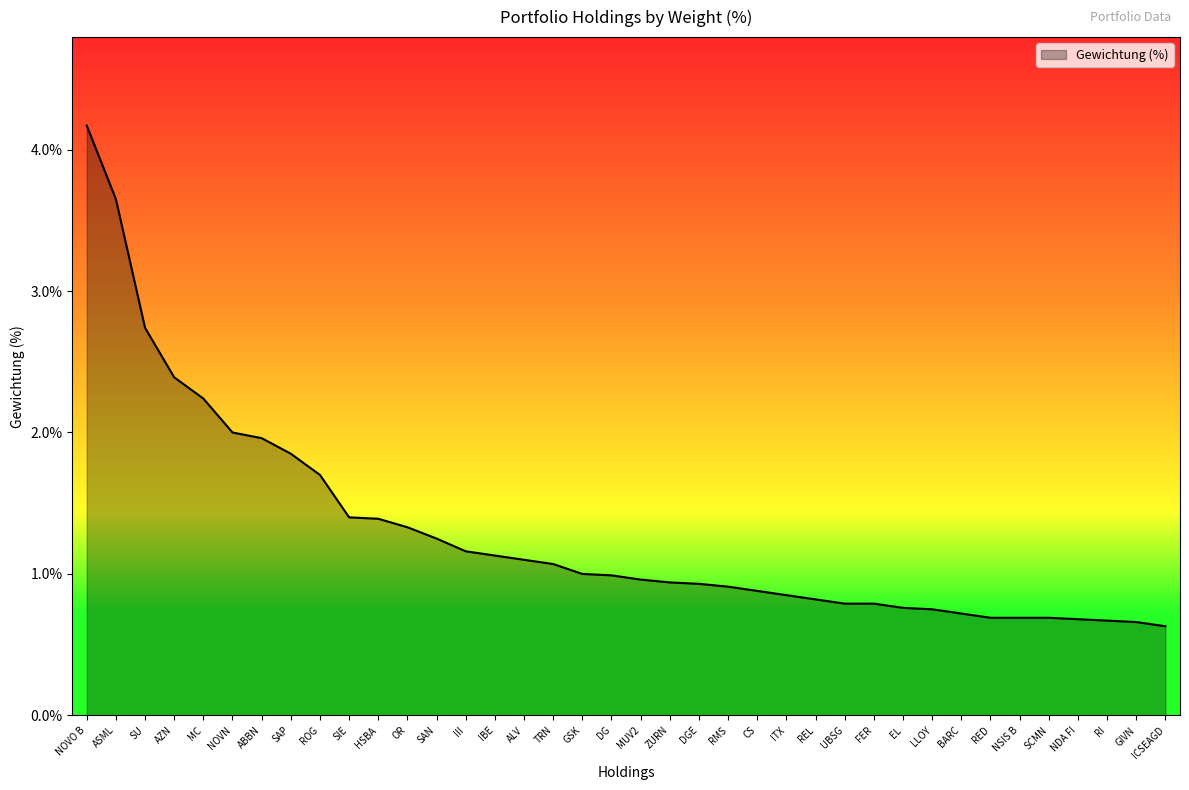

What position from the right is SU?

36